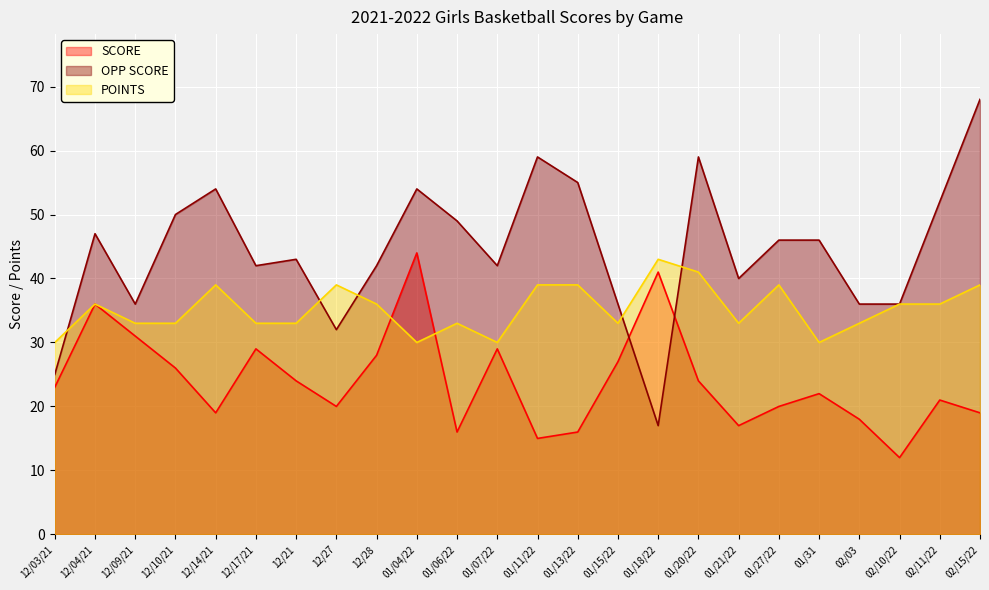

Which series ends up on top after the final intersection of OPP SCORE and POINTS?

OPP SCORE